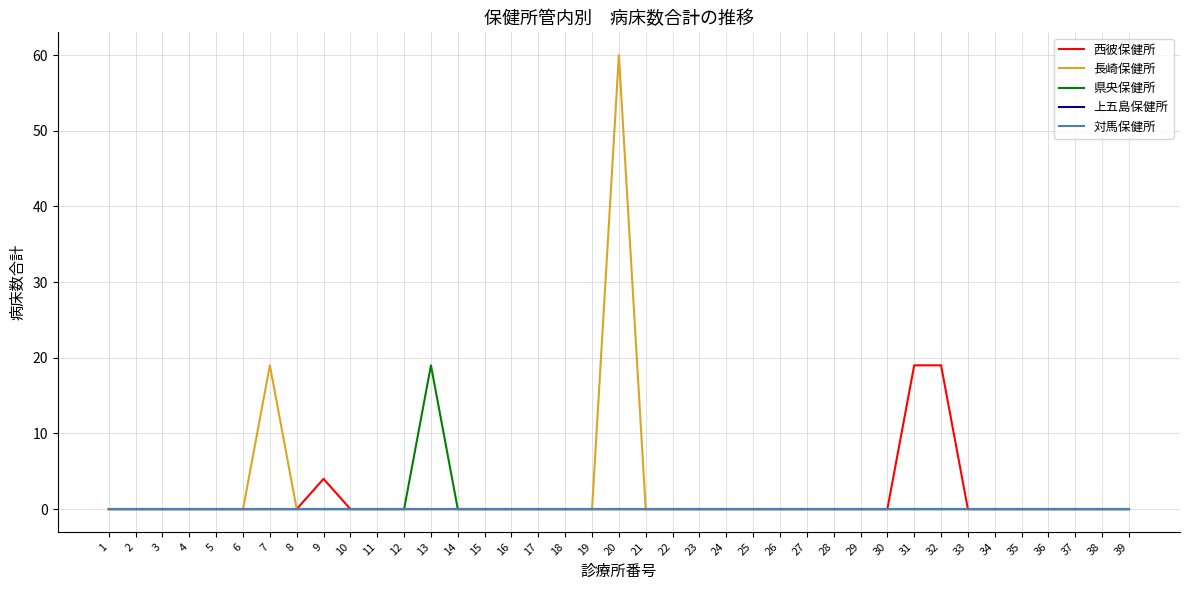

Rank the series at 39 from lowest to highest value.

西彼保健所, 長崎保健所, 県央保健所, 上五島保健所, 対馬保健所